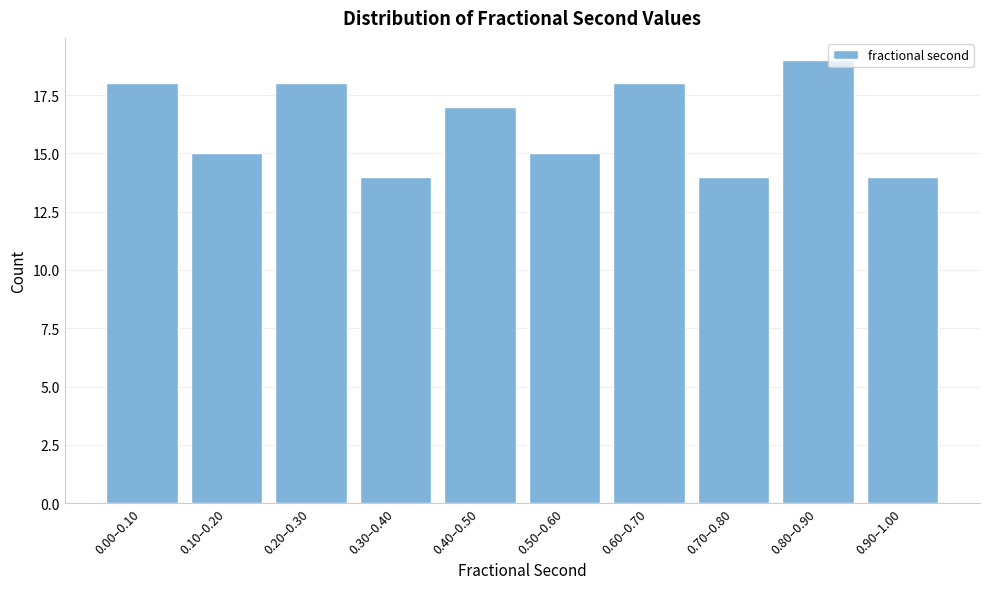

Reading left to right, what are all the values shown in this chart?

0.00–0.10=18	0.10–0.20=15	0.20–0.30=18	0.30–0.40=14	0.40–0.50=17	0.50–0.60=15	0.60–0.70=18	0.70–0.80=14	0.80–0.90=19	0.90–1.00=14